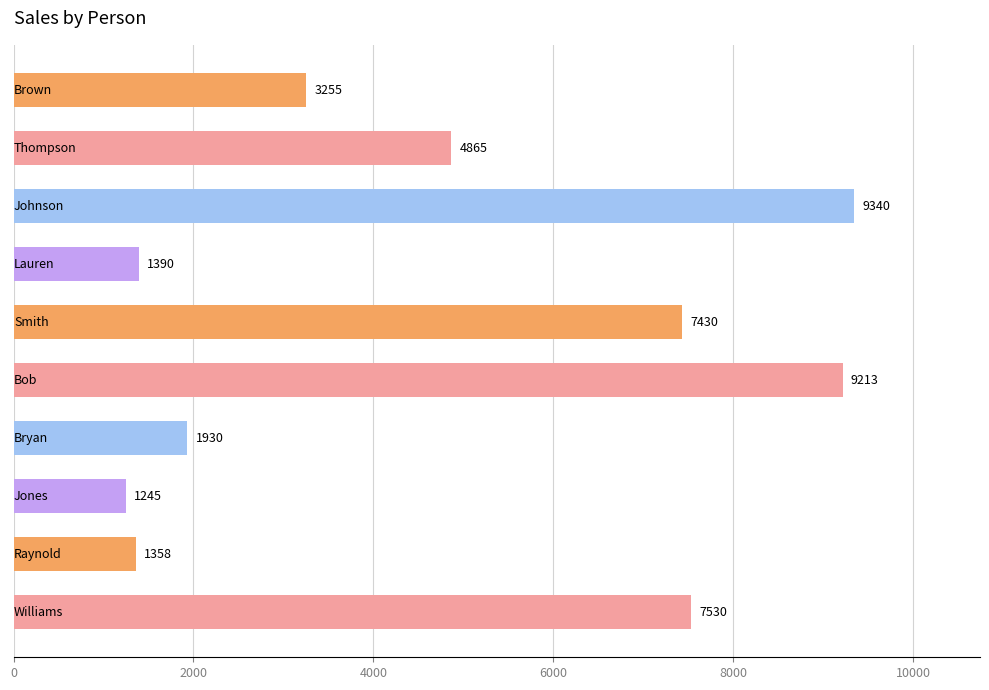

What is the average value?

4756